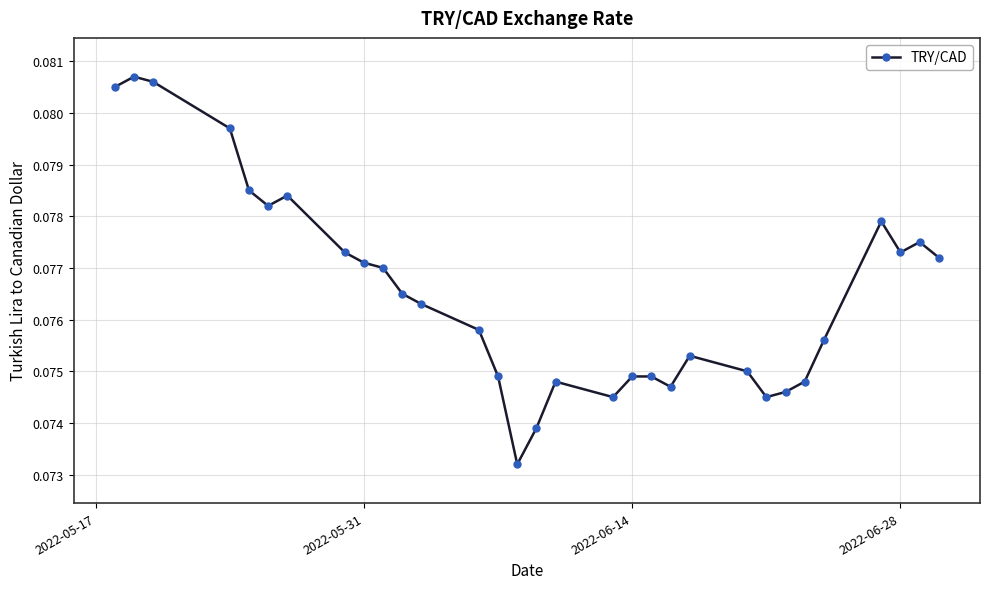

Is this an area chart (filled region under the line)?

No